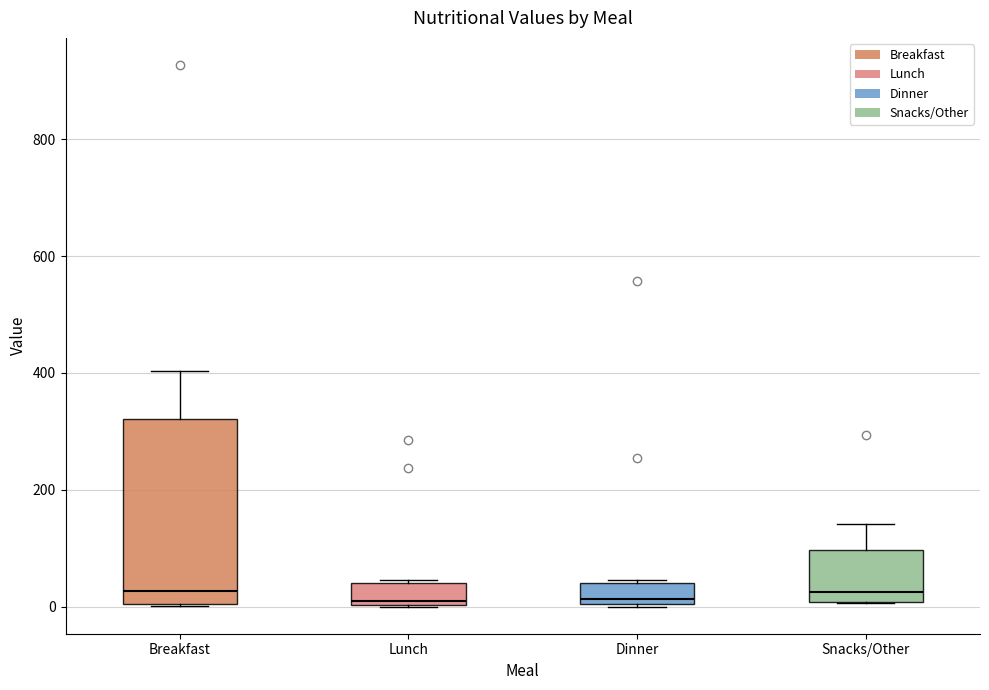

Where is the upper edge of the box for Dinner on the y-axis? The values are not printed on the chart, so give them approximately, as read against the axis.

40